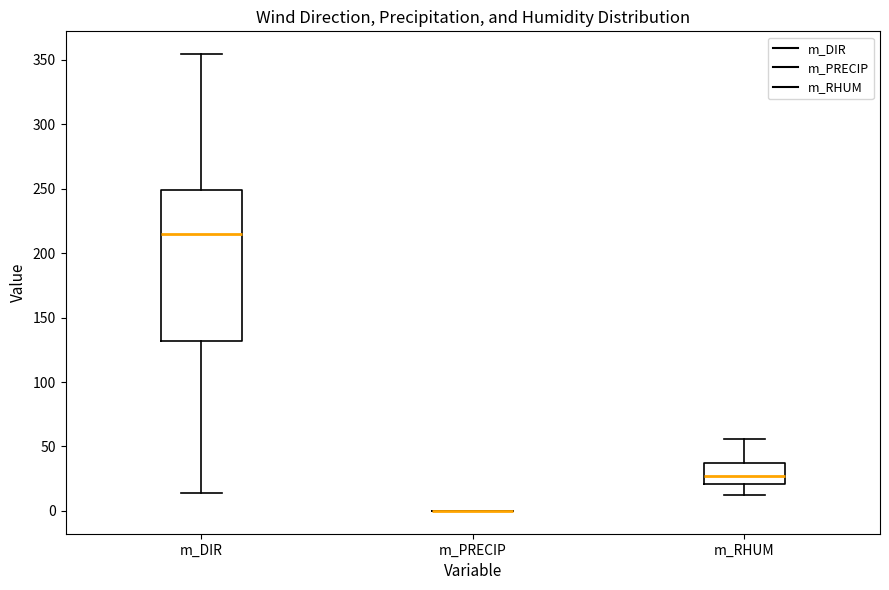

Comparing the boxes themselves (not the whiskers), which one is the tallest?

m_DIR